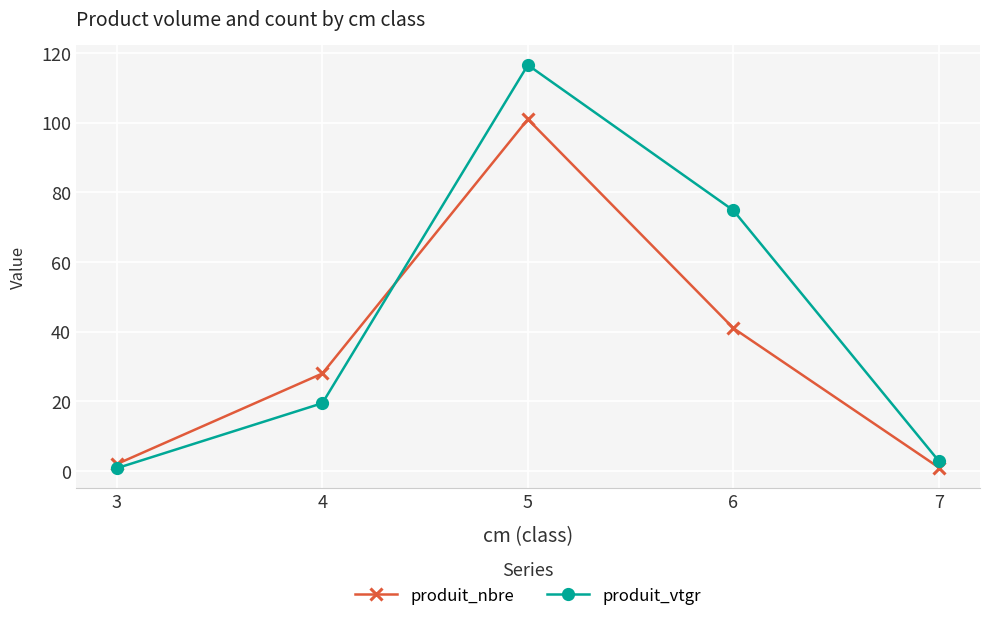

Reading right to left, transcribe all the data shown in this chart.

produit_nbre: 7=1.0	6=41.0	5=101.0	4=28.0	3=2.0
produit_vtgr: 7=2.8	6=74.8	5=116.6	4=19.5	3=0.8